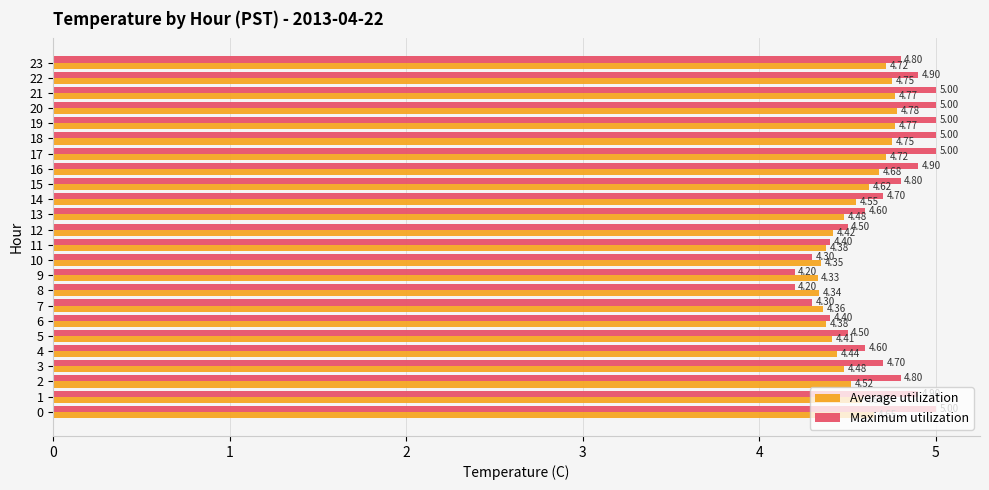

Between 0 and 5, which series saw the biggest shift?

Maximum utilization